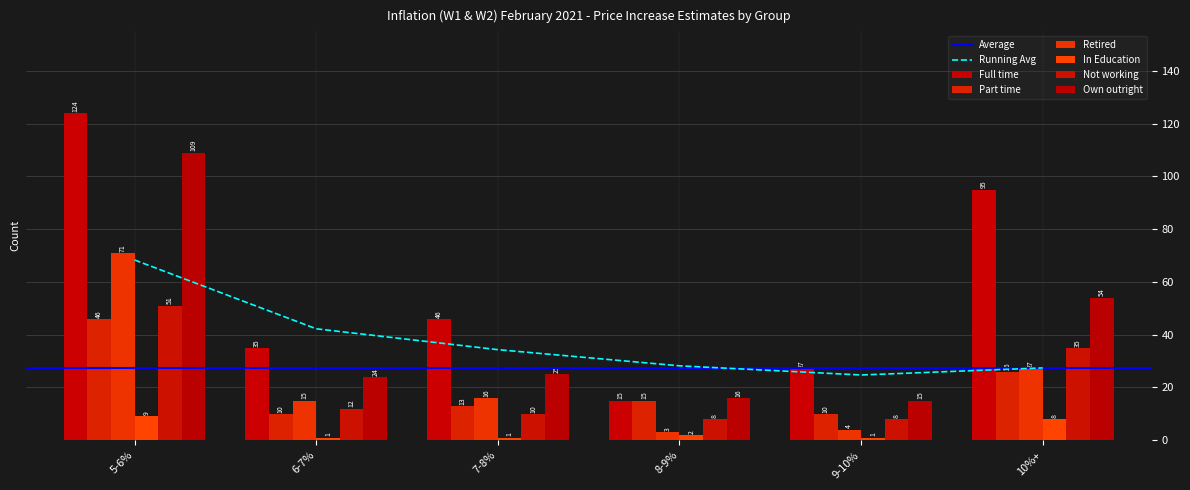

Rank the series by their maximum value, from lowest to highest.

In Education, Part time, Not working, Retired, Own outright, Full time